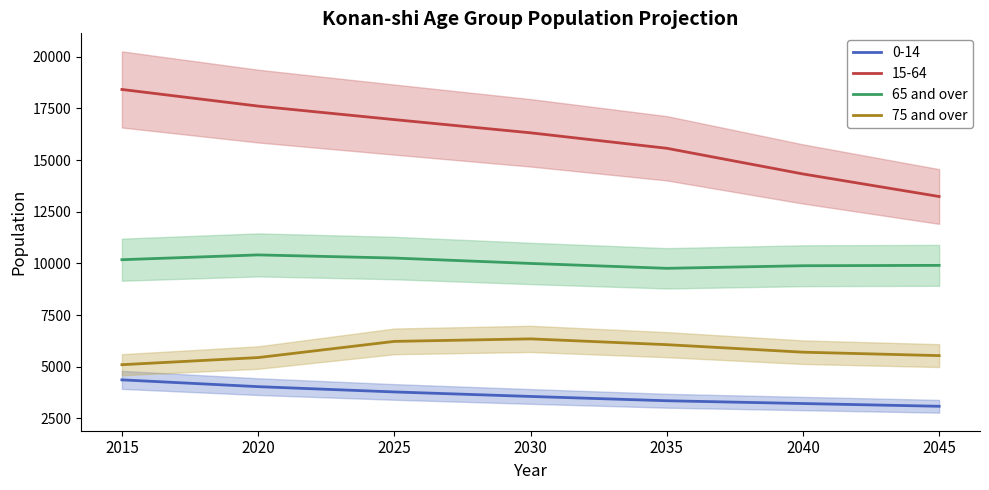

Rank the series by their average value, from lowest to highest.

75 and over, 65 and over